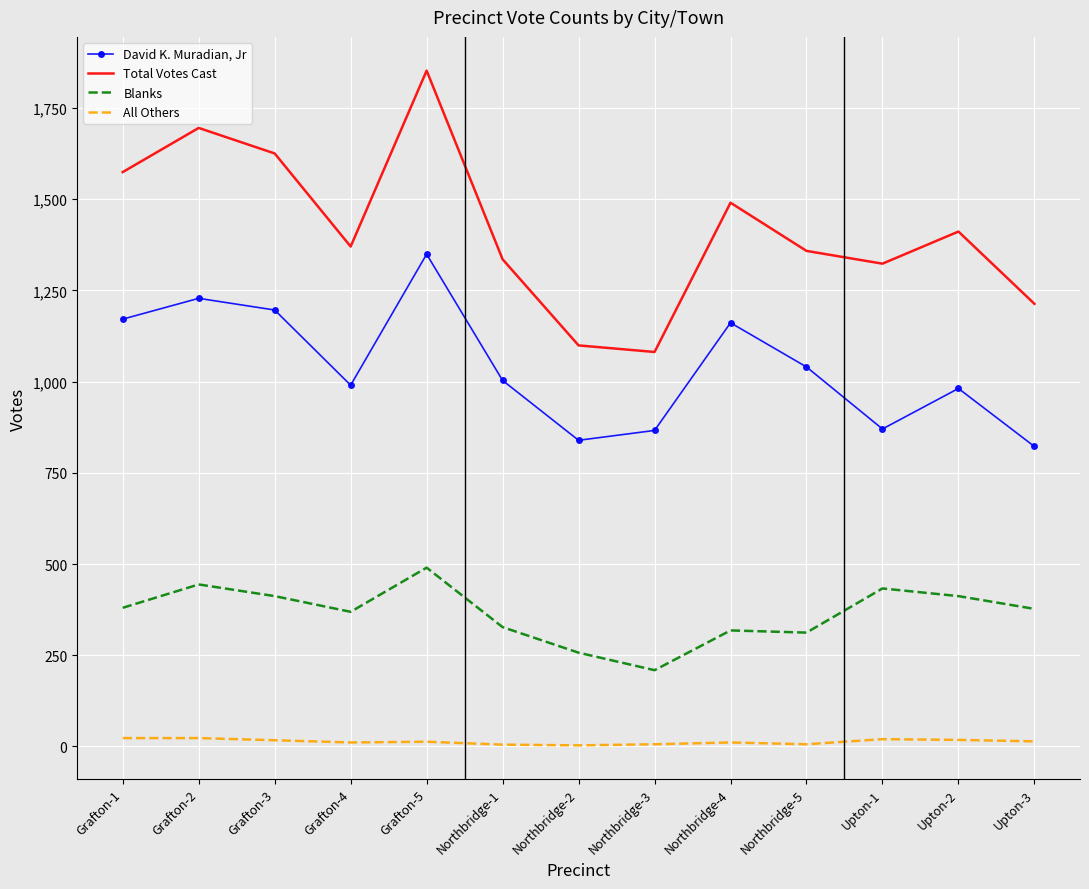

What is the difference between the David K. Muradian, Jr values at Grafton-1 and Grafton-4?

181